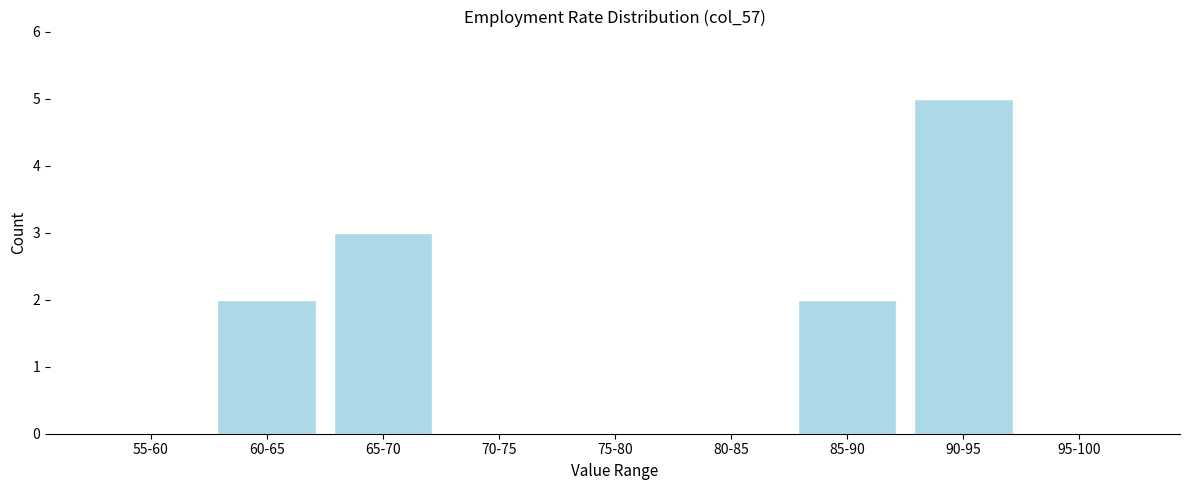

Reading right to left, what are all the values shown in this chart?

95-100=0	90-95=5	85-90=2	80-85=0	75-80=0	70-75=0	65-70=3	60-65=2	55-60=0